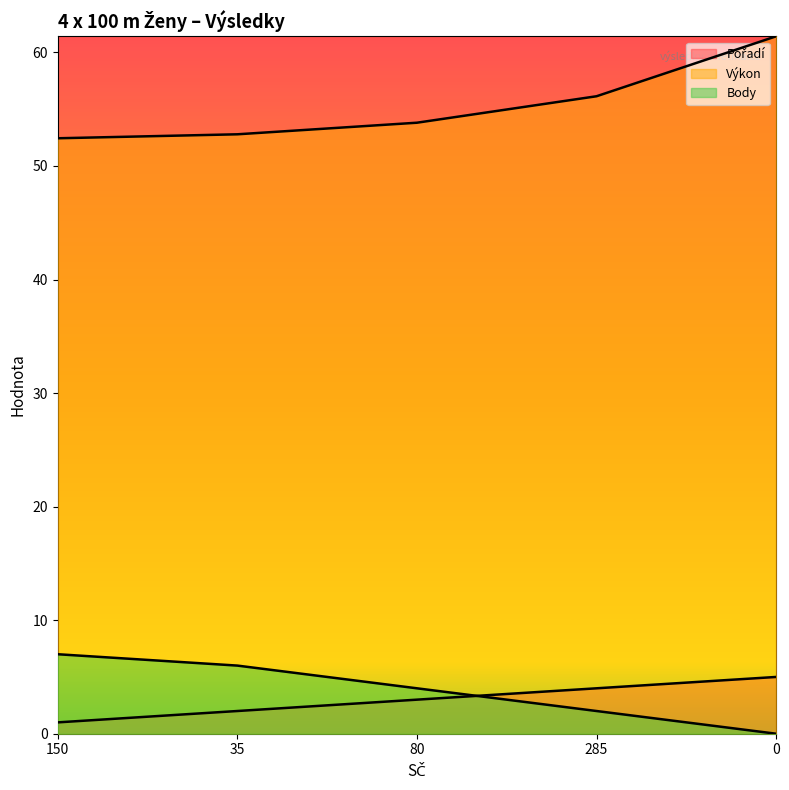

Which category has the lowest value in the Pořadí series?

150